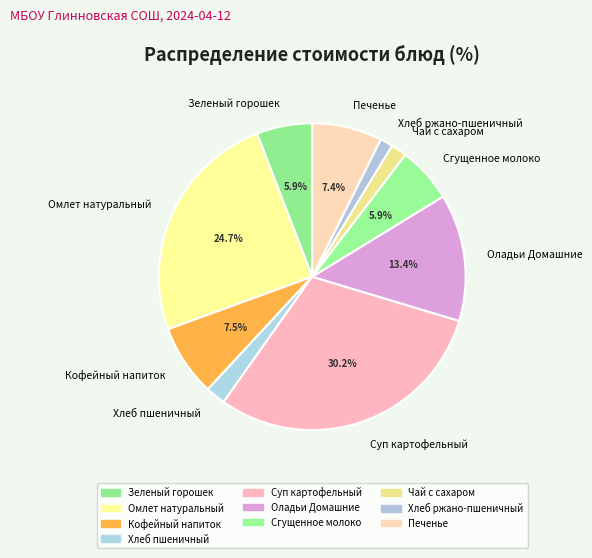

How many segments does this pie chart have?

10